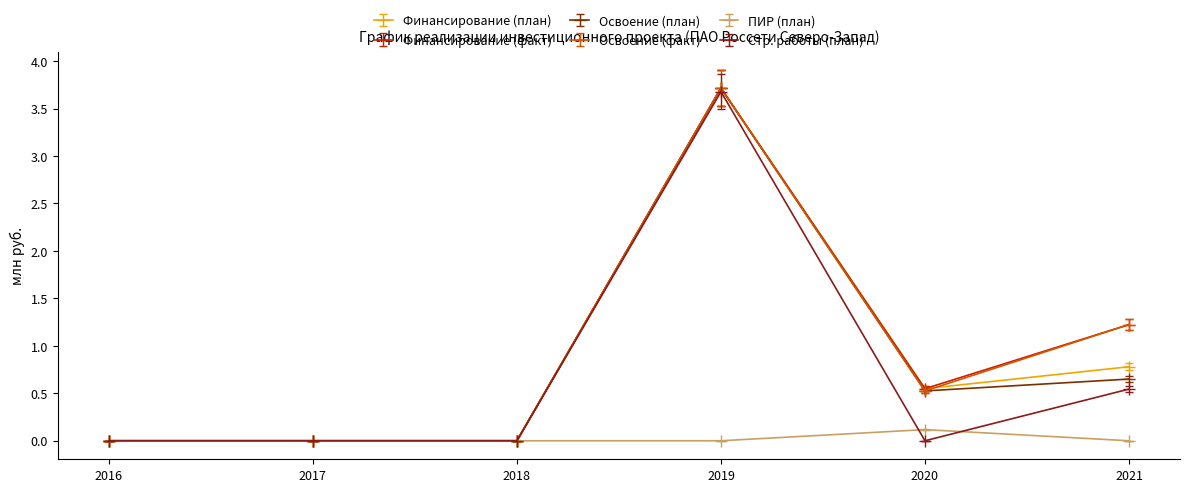

True or false: Освоение (план) has a value of 3.7 at 2019.

True